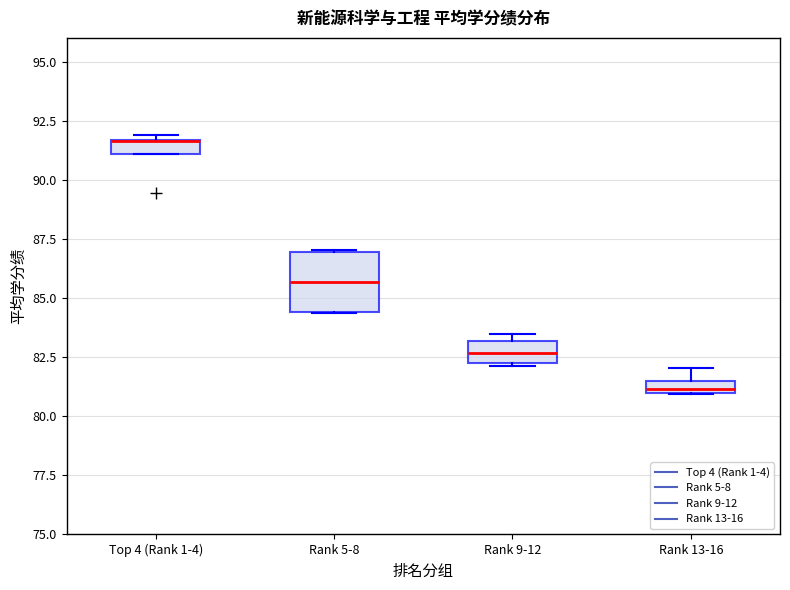

Where is the upper edge of the box for Top 4 (Rank 1-4) on the y-axis? The values are not printed on the chart, so give them approximately, as read against the axis.

91.5